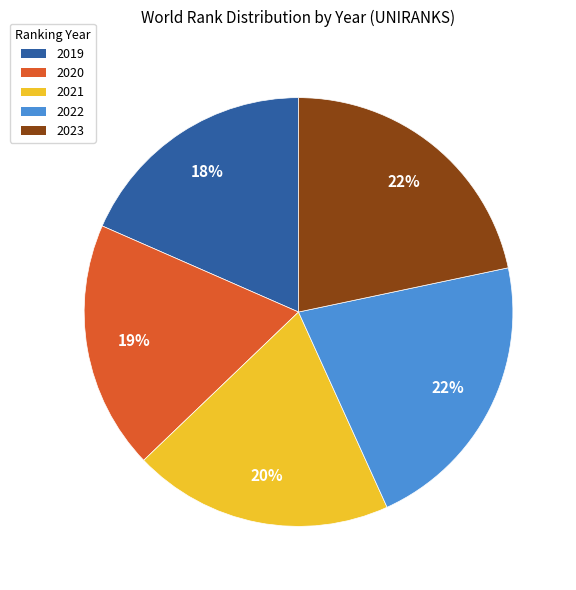

What percentage is the 2022 slice, to the nearest percent?

22%